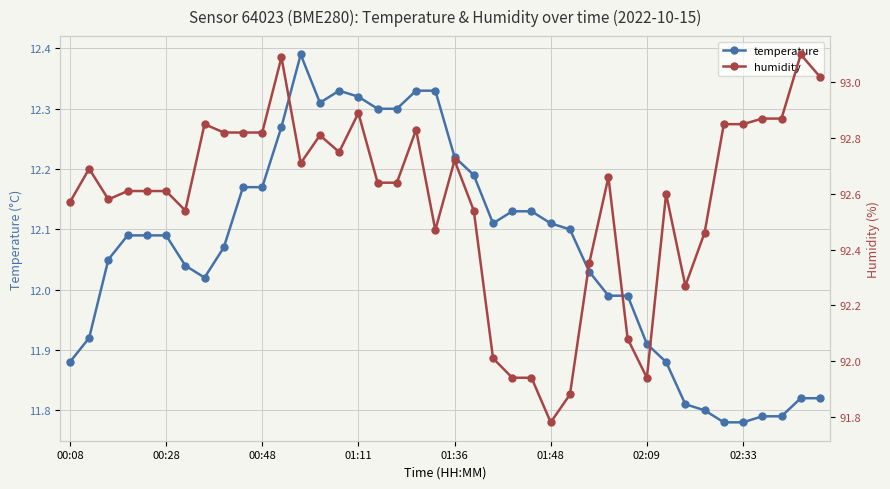

Is this an area chart (filled region under the line)?

No